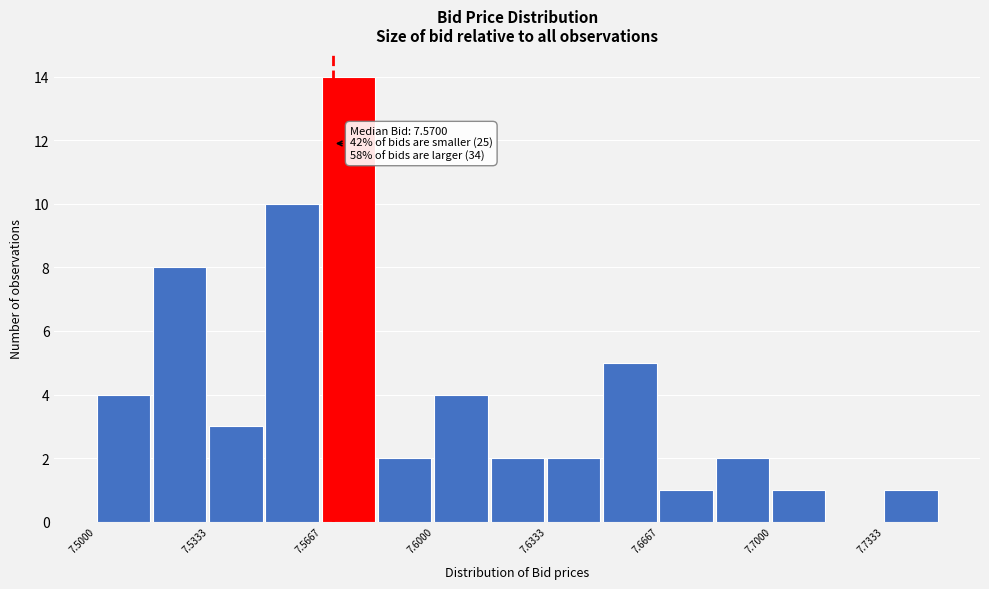

Around what value on the x-axis is the tallest bar? Give the approximate position of its centre, as read against the axis.

7.575